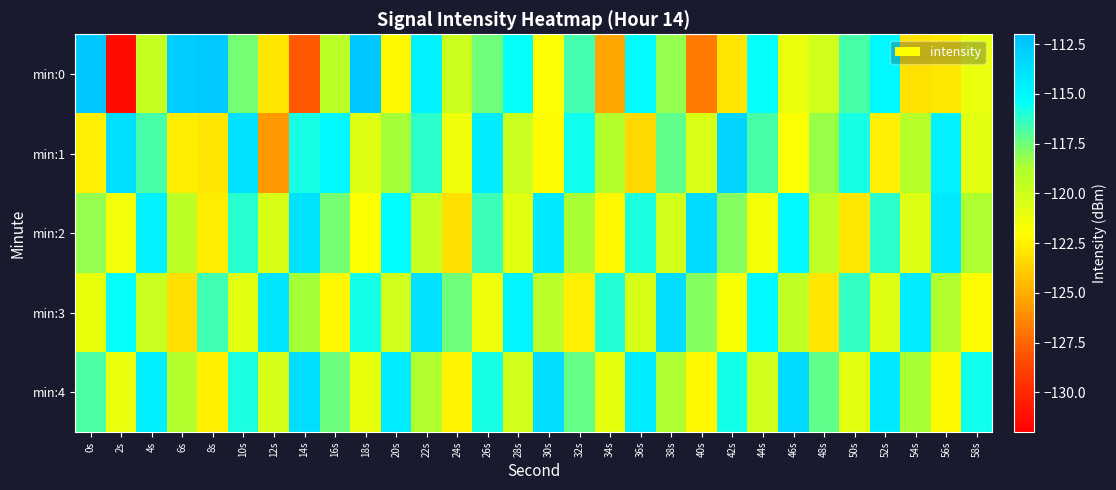

Which label corresponds to the smallest value in the chart?

2s